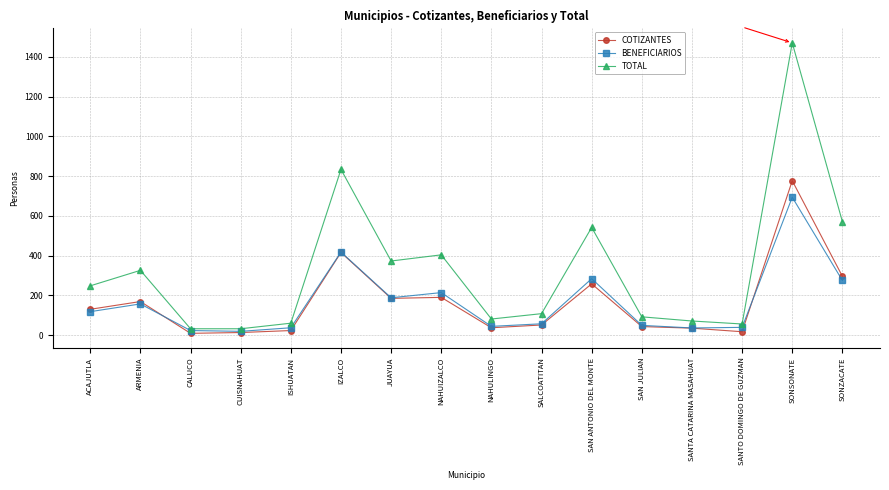

The value of TOTAL at JUAYUA is 373. True or false?

True